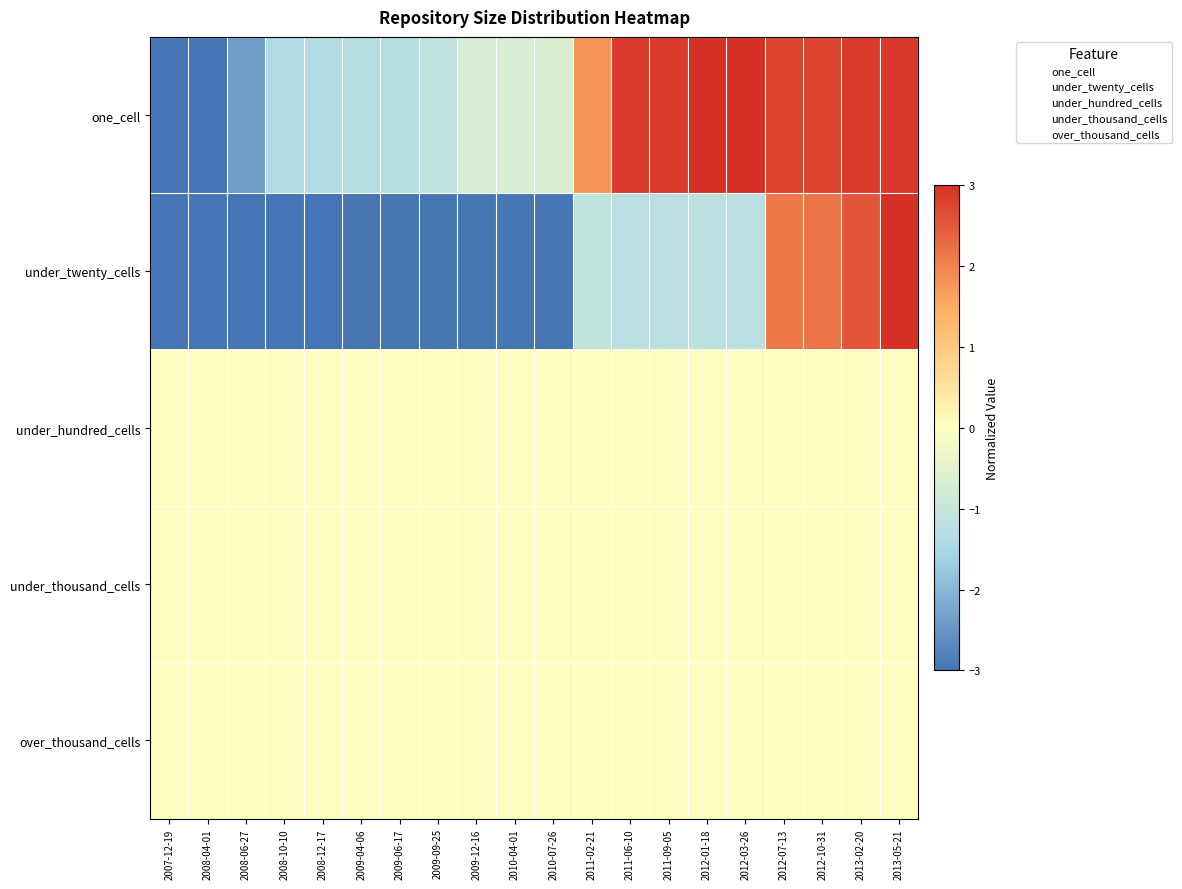

At 2010-04-01, list the series in order from smallest to largest.

under_twenty_cells, one_cell, under_hundred_cells, under_thousand_cells, over_thousand_cells